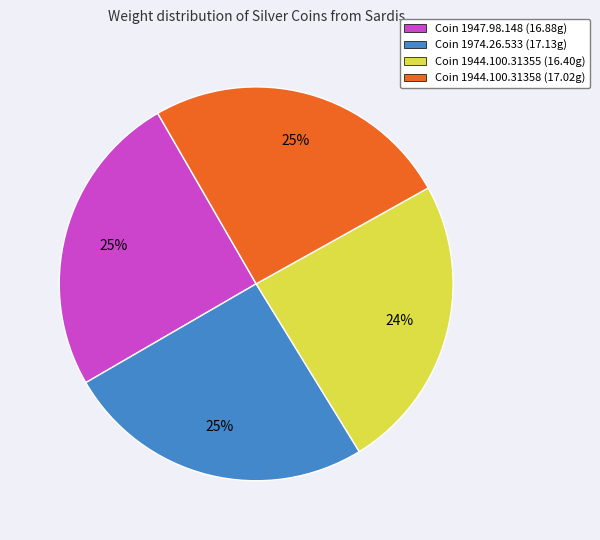

Between Coin 1944.100.31355 (16.40g) and Coin 1944.100.31358 (17.02g), which is larger?

Coin 1944.100.31358 (17.02g)